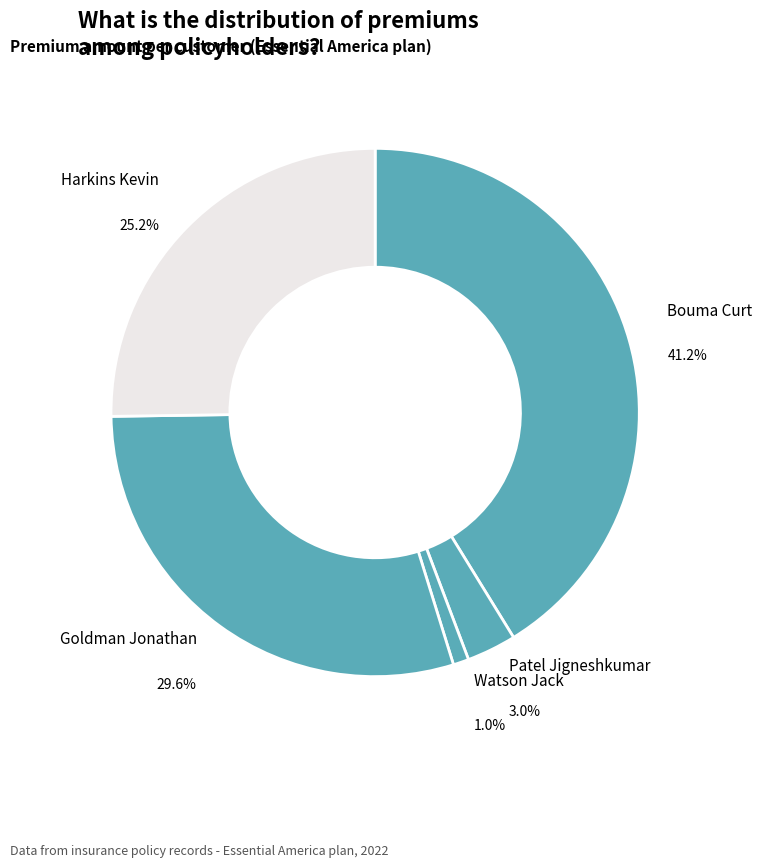

Approximately how many times larger is the value at Harkins Kevin compared to Bouma Curt?

0.6